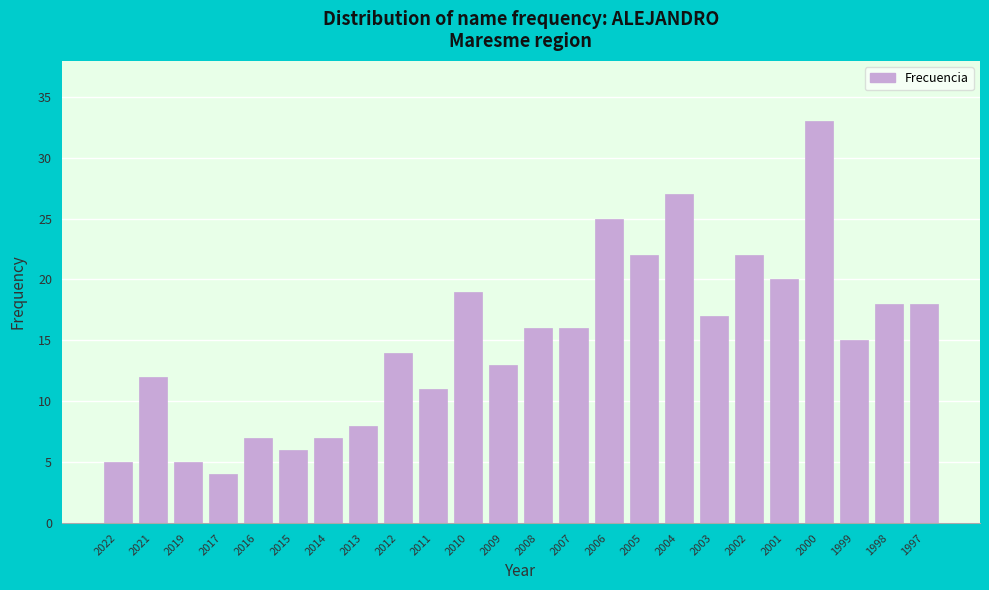

Reading right to left, what are all the values shown in this chart?

1997=18	1998=18	1999=15	2000=33	2001=20	2002=22	2003=17	2004=27	2005=22	2006=25	2007=16	2008=16	2009=13	2010=19	2011=11	2012=14	2013=8	2014=7	2015=6	2016=7	2017=4	2019=5	2021=12	2022=5